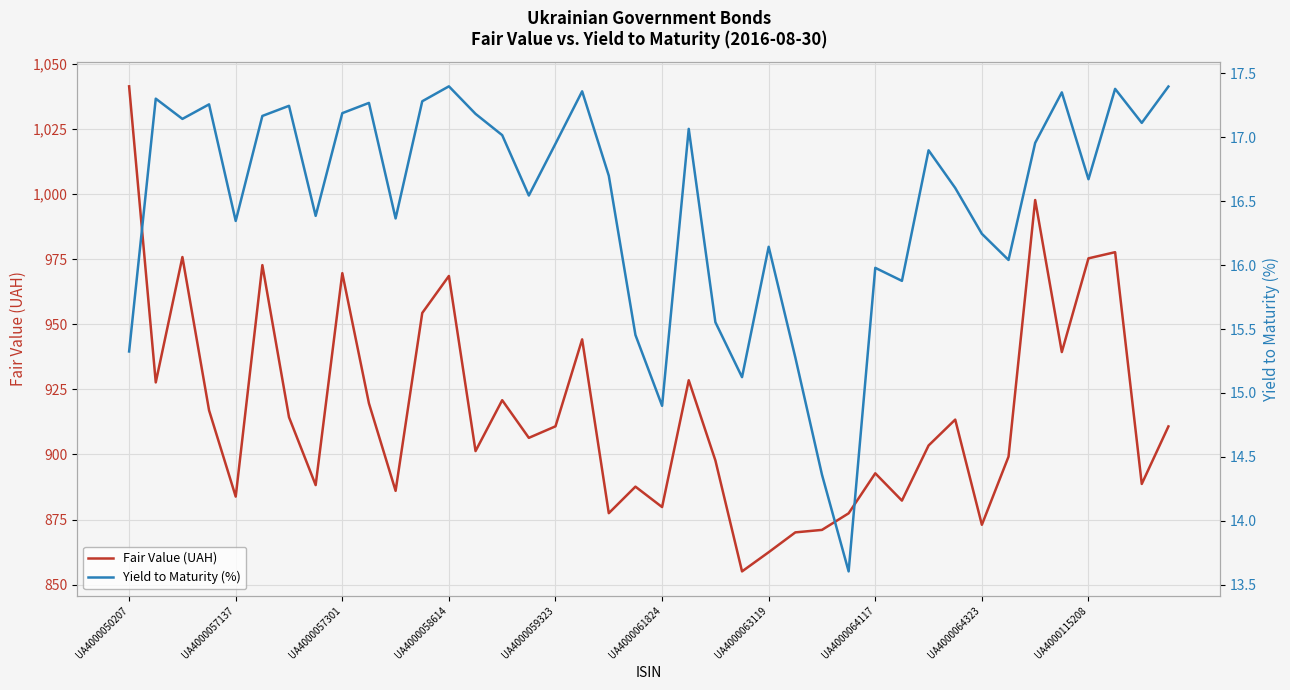

What is the difference between the maximum and minimum values in the Fair Value (UAH) series?

186.3